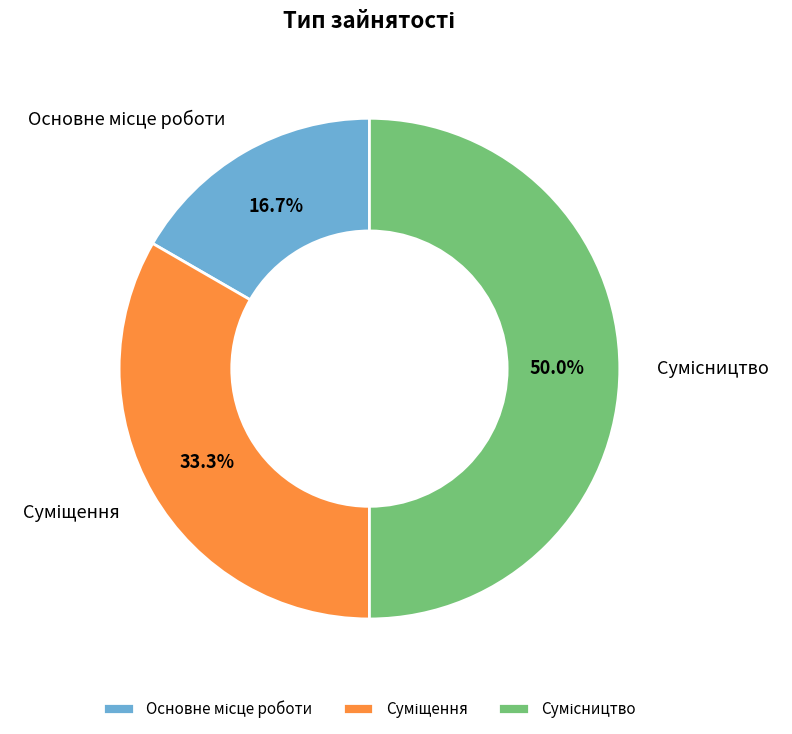

True or false: Суміщення accounts for 33% of the total.

True